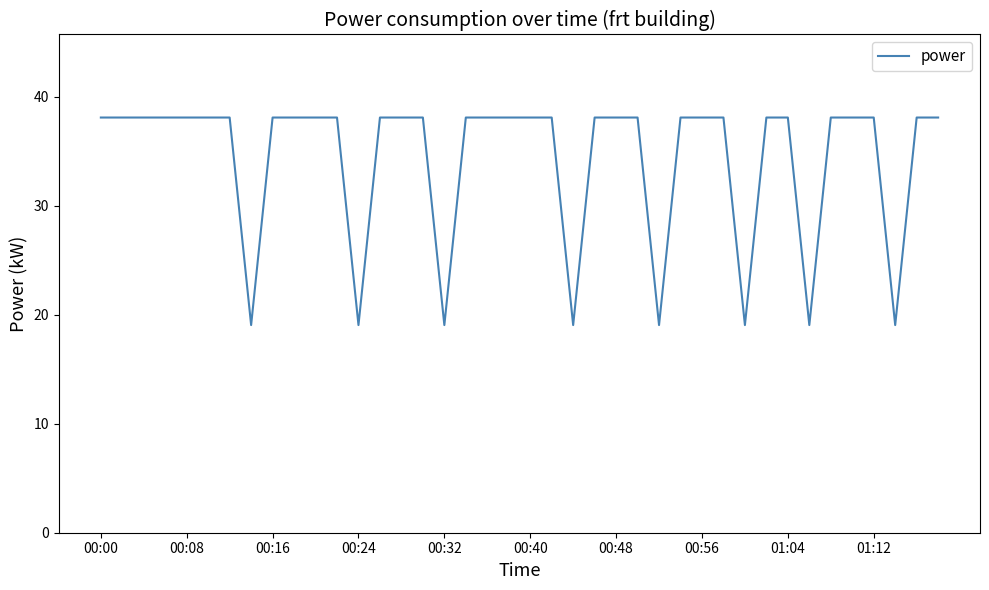

What is the minimum value shown in the chart?

19.1